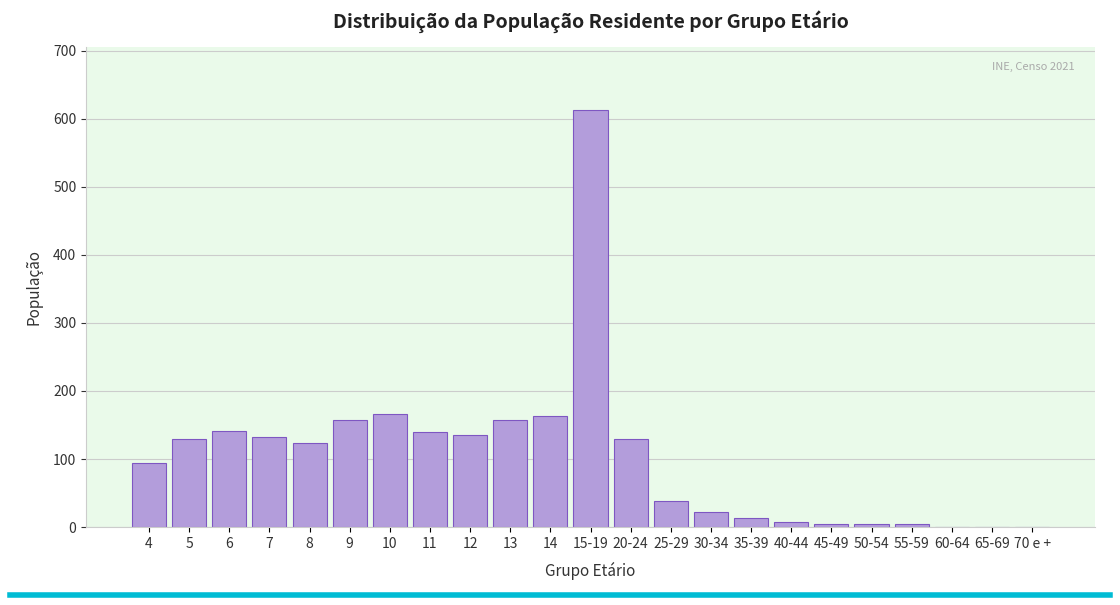

Approximately how many times larger is the value at 25-29 compared to 8?

0.3